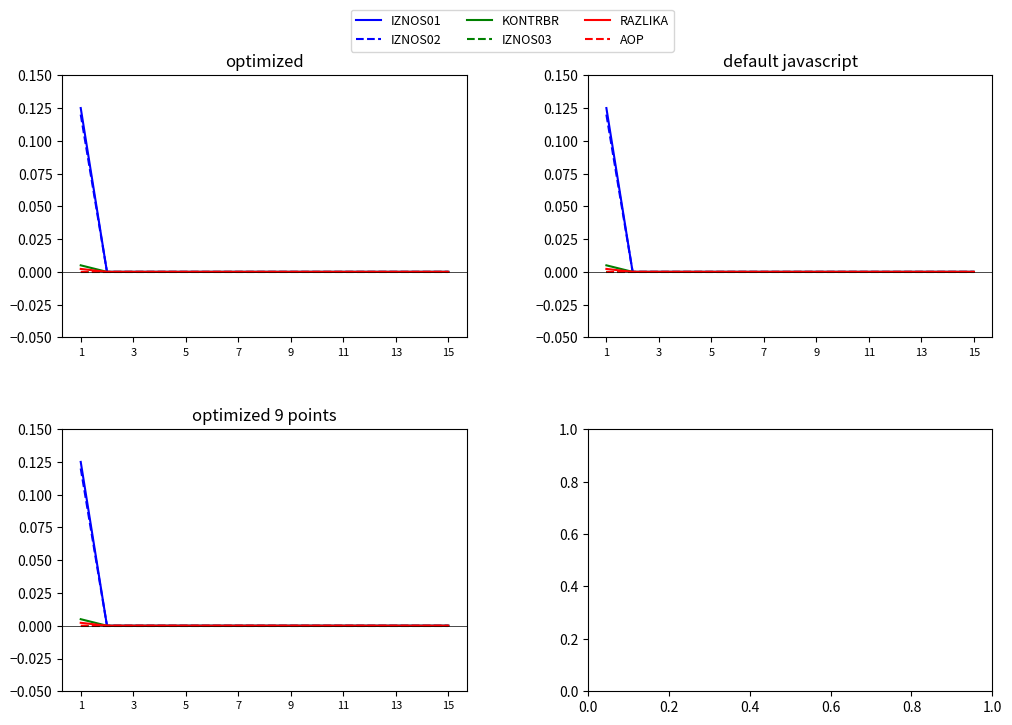

The IZNOS02 series shows 0.0 at 13. True or false?

True